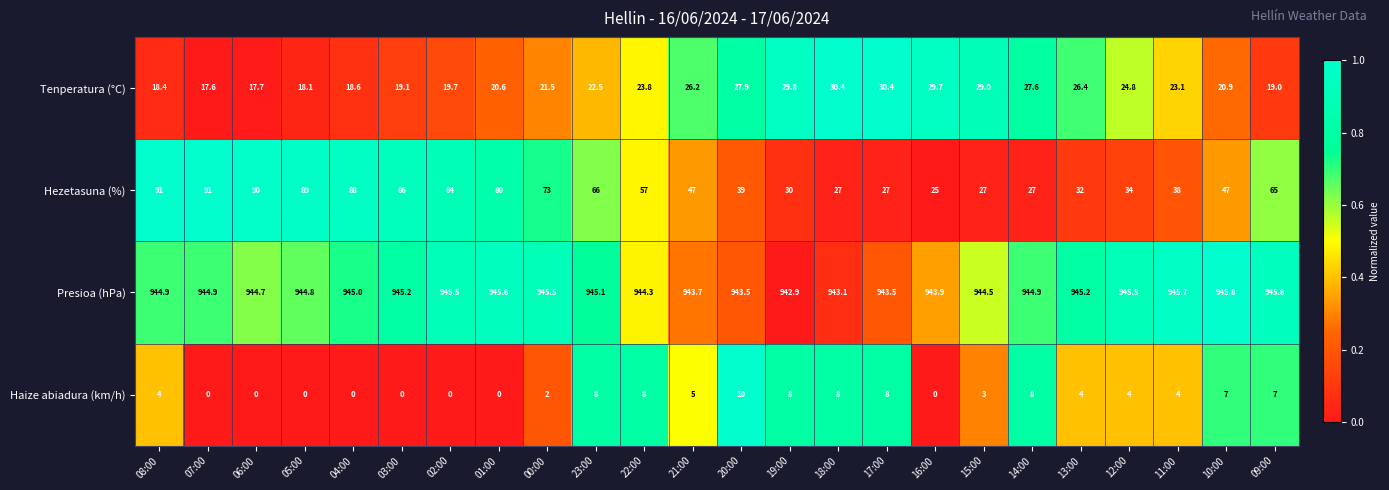

Rank the series at 11:00 from highest to lowest value.

Presioa (hPa), Hezetasuna (%), Tenperatura (°C), Haize abiadura (km/h)